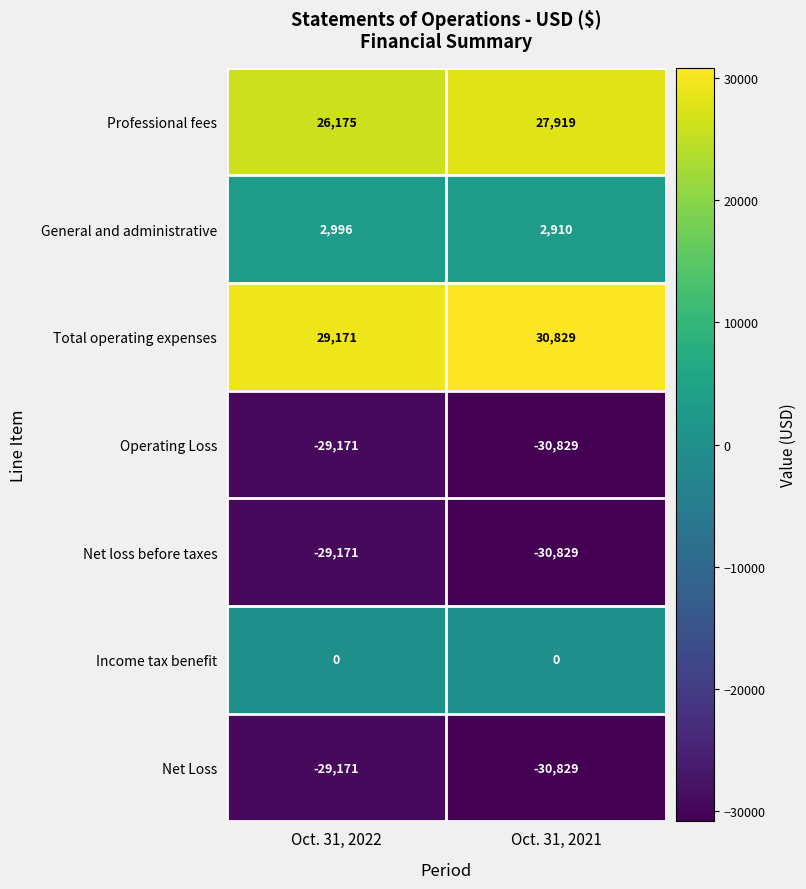

Which series has the largest total across all categories?

Total operating expenses